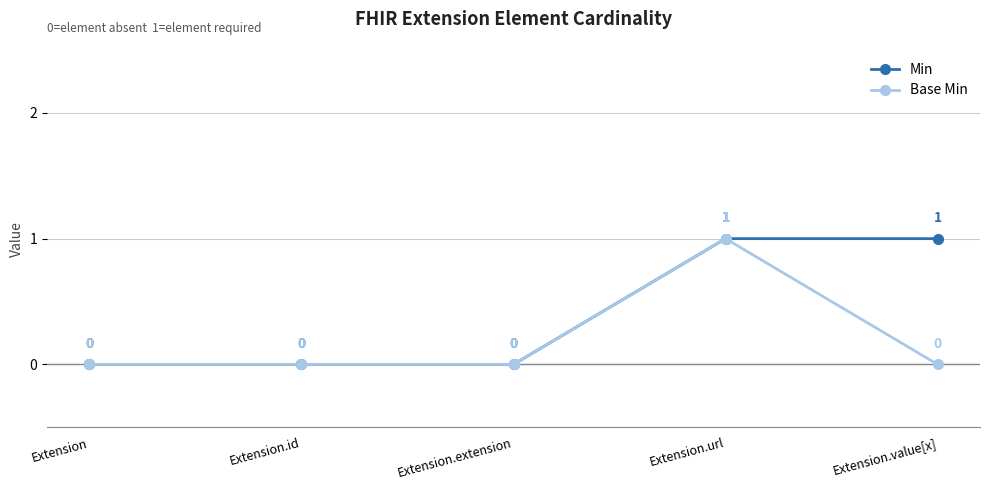

How many lines are shown in the chart?

2